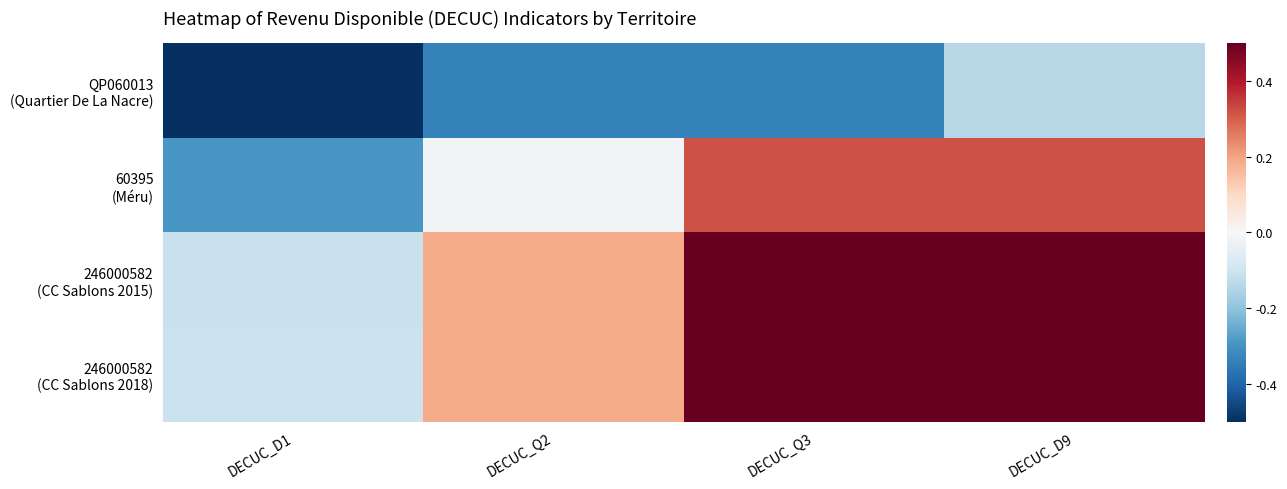

Between DECUC_Q3 and DECUC_D9, which series saw the biggest shift?

QP060013 (Quartier De La Nacre)